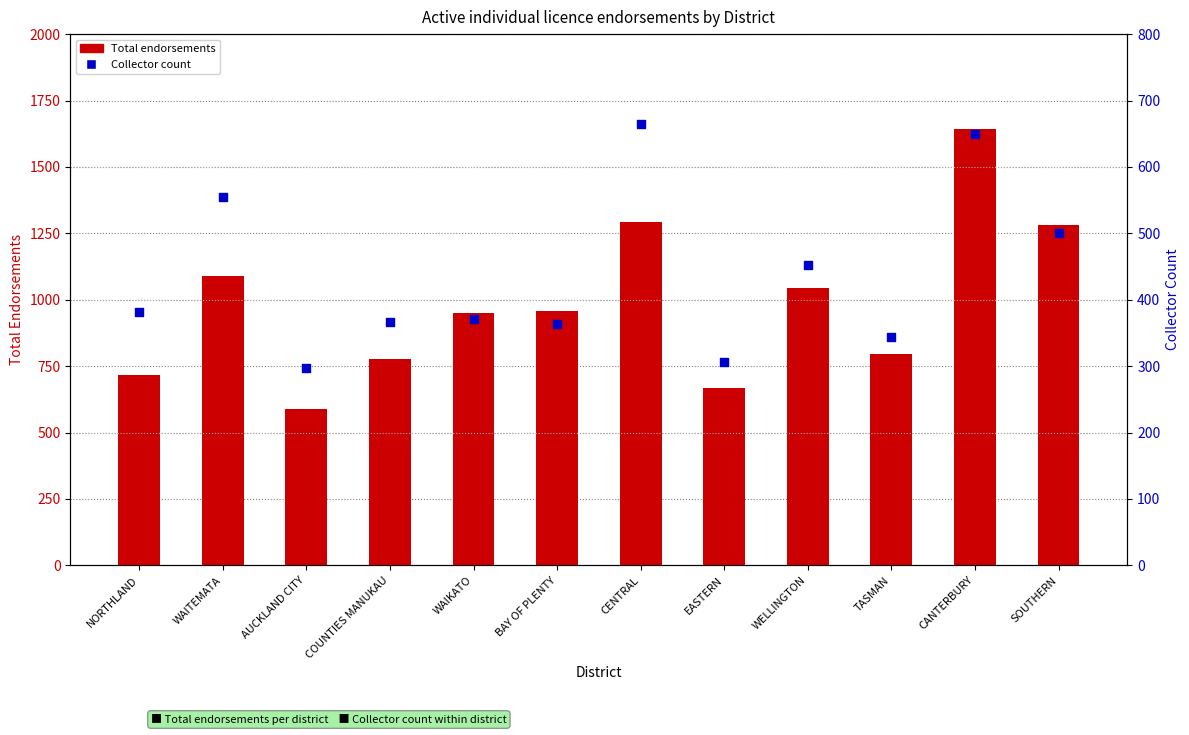

Which series has the widest spread of Y values?

Total endorsements